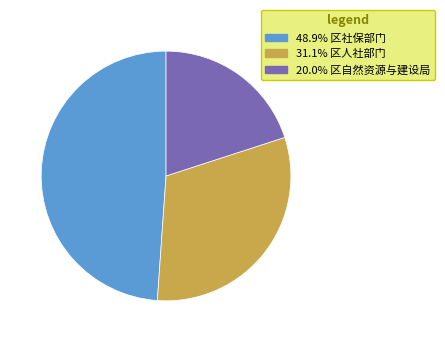

Is there any slice that represents more than half of the pie?

No